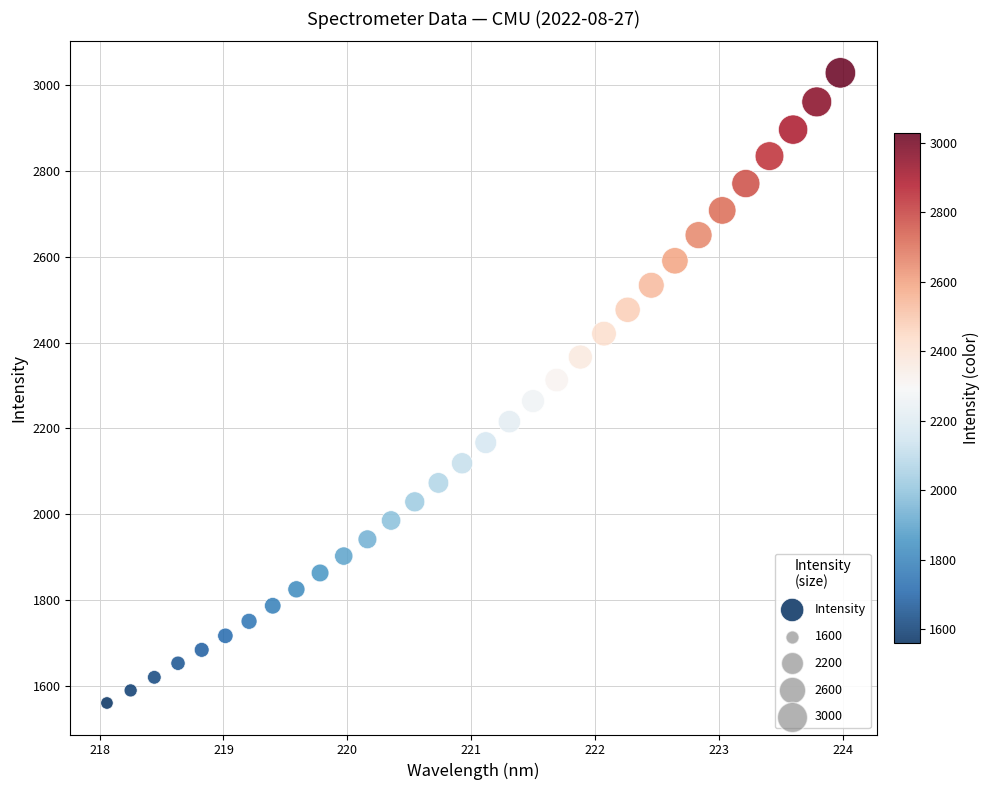

What is the range of Y values (max minus min)?

1467.4